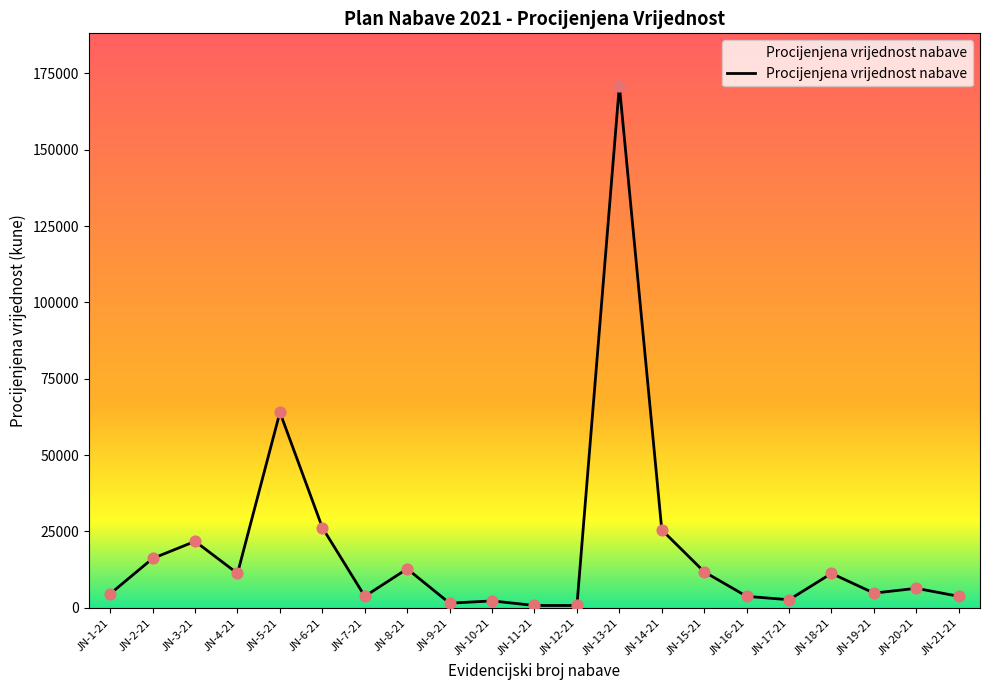

Between JN-12-21 and JN-7-21, which is larger?

JN-7-21